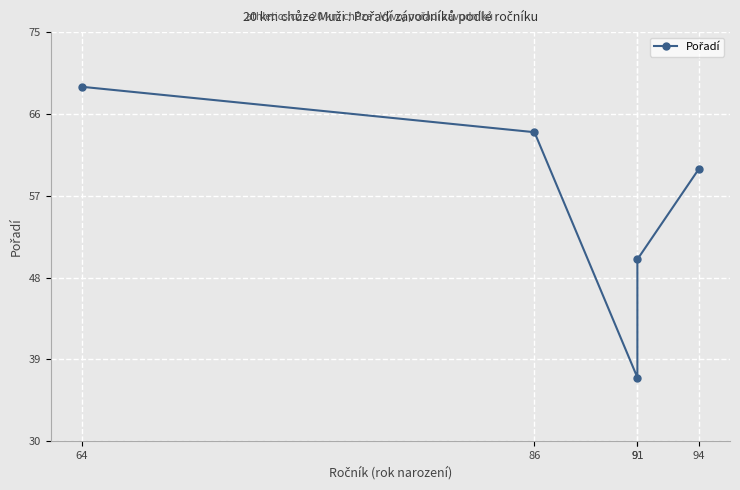

List the labels in order of value, smallest first.

91, 91, 94, 86, 64